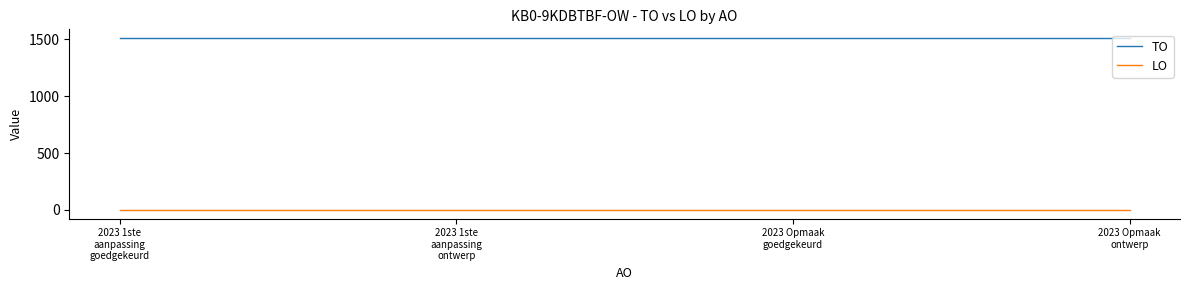

What is the maximum value shown in the chart?

1511